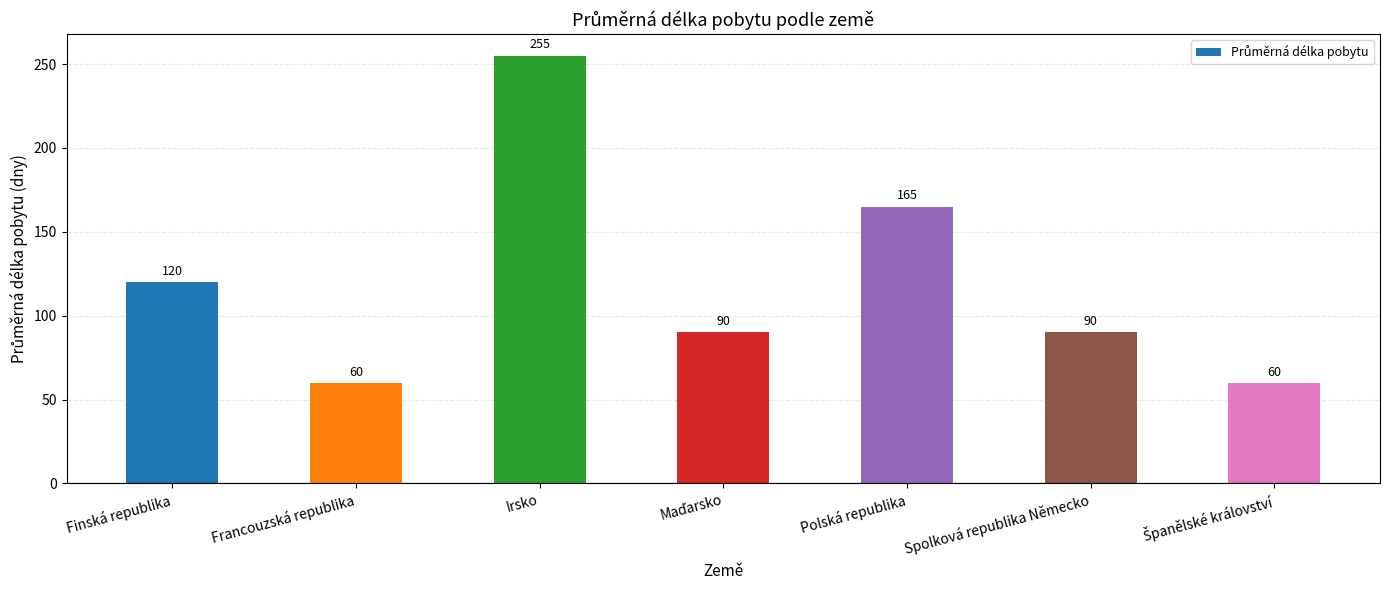

Reading left to right, extract all data points from this chart.

120	60	255	90	165	90	60